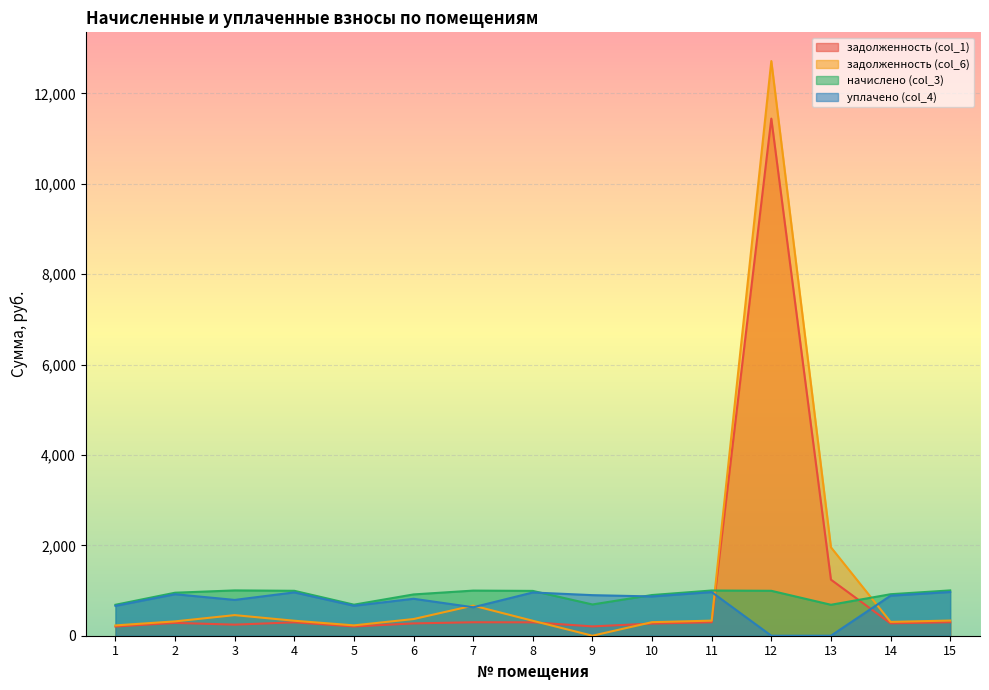

Reading right to left, extract all data points from this chart.

задолженность (col_1): 299.0	273.8	1240.5	11440.0	298.4	268.5	206.2	296.4	297.8	272.6	204.9	296.4	245.1	283.8	204.2
задолженность (col_6): 335.4	306.0	1956.2	12713.2	333.4	300.1	0.0	330.5	666.3	368.8	229.0	331.2	455.7	317.1	228.2
начислено (col_3): 1002.6	918.1	684.7	993.7	1000.4	900.3	691.4	991.5	998.3	913.6	686.9	993.7	1002.6	951.5	684.7
уплачено (col_4): 967.4	885.9	0.0	0.0	965.2	868.7	897.5	956.7	629.9	817.5	662.8	958.8	792.0	918.1	660.7